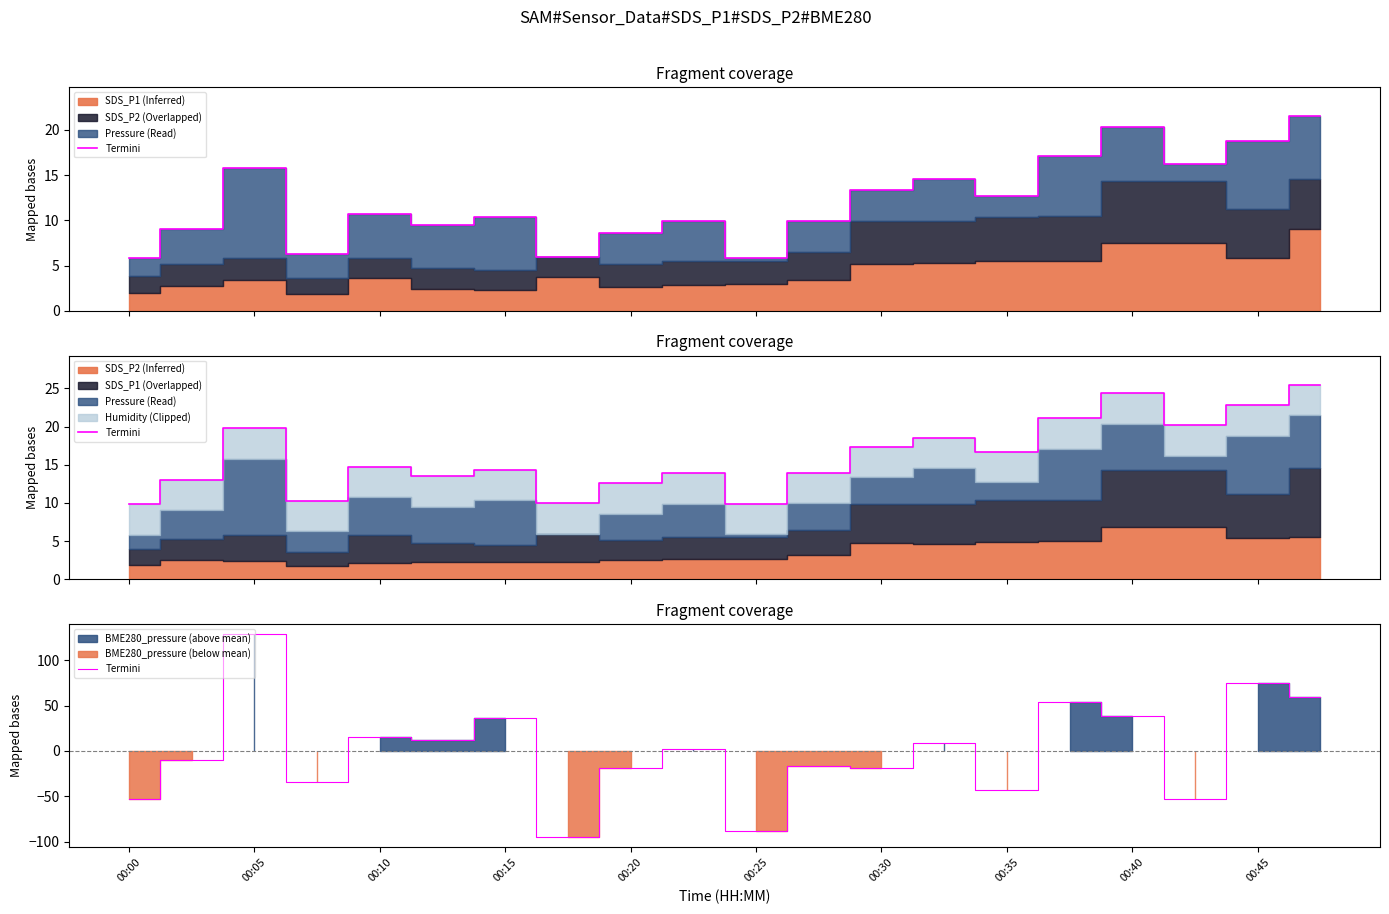

What is the ratio of the value at 00:10 to the value at 19?

2.2